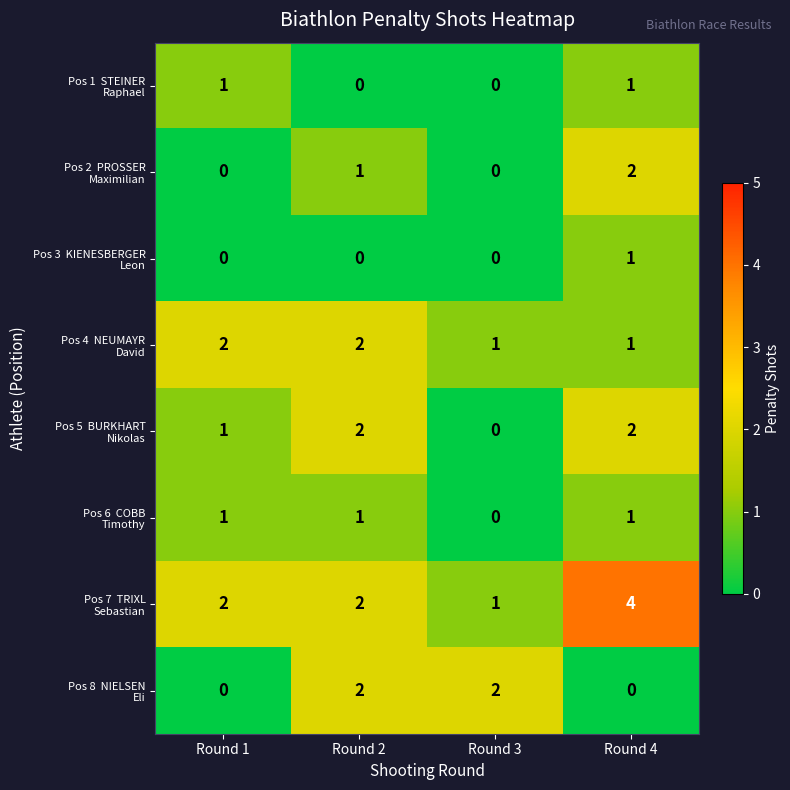

What is the maximum value shown in the chart?

4